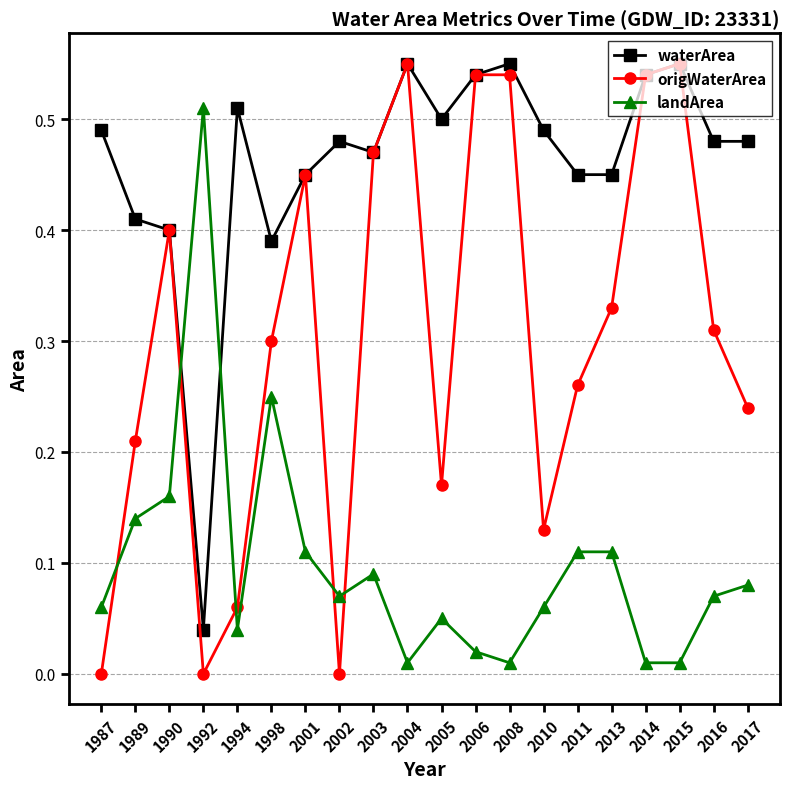

At which category does landArea reach its first local valley?

1994